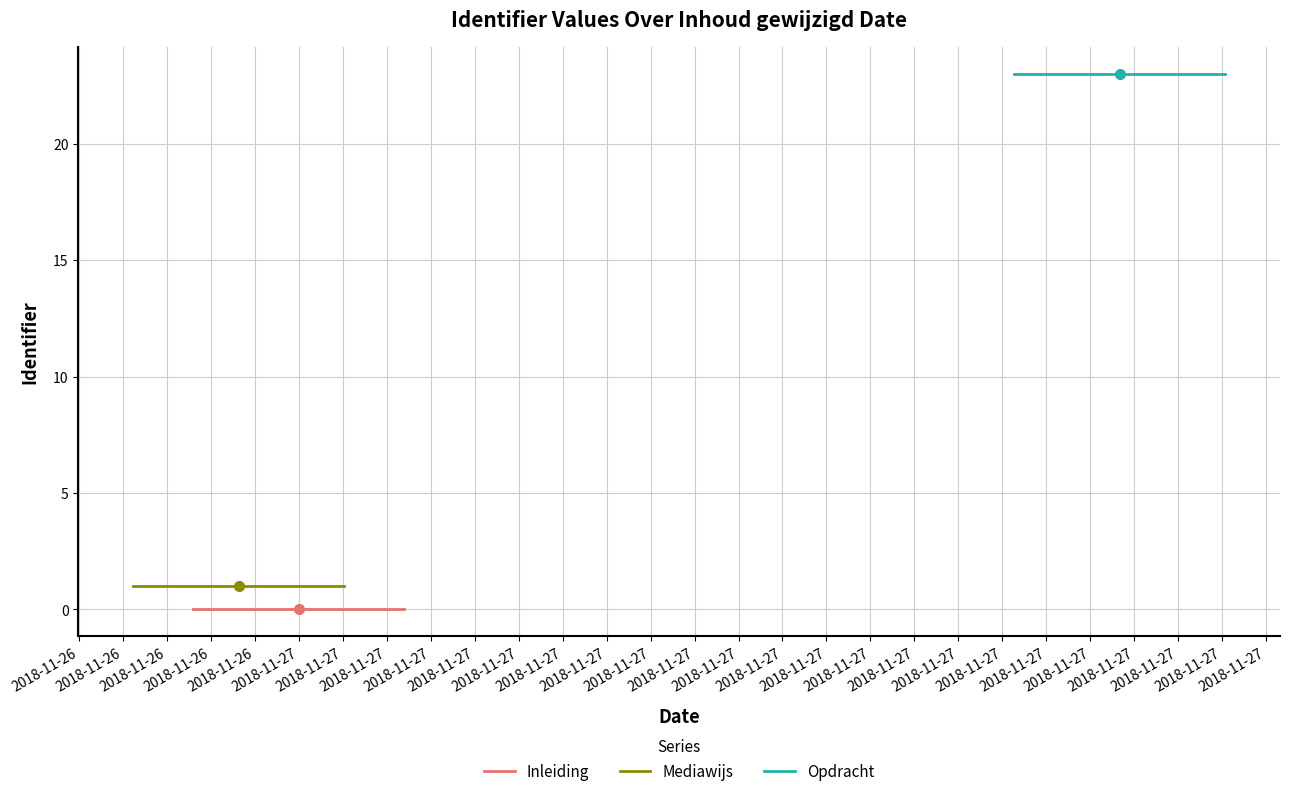

True or false: Mediawijs has more than 0 points higher than both neighbors.

False